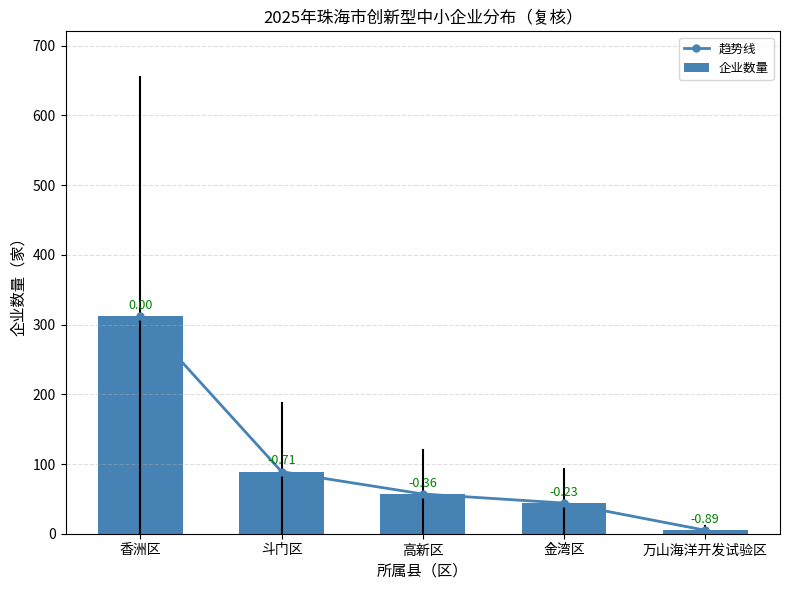

At which label is 趋势线 closest to 158?

斗门区